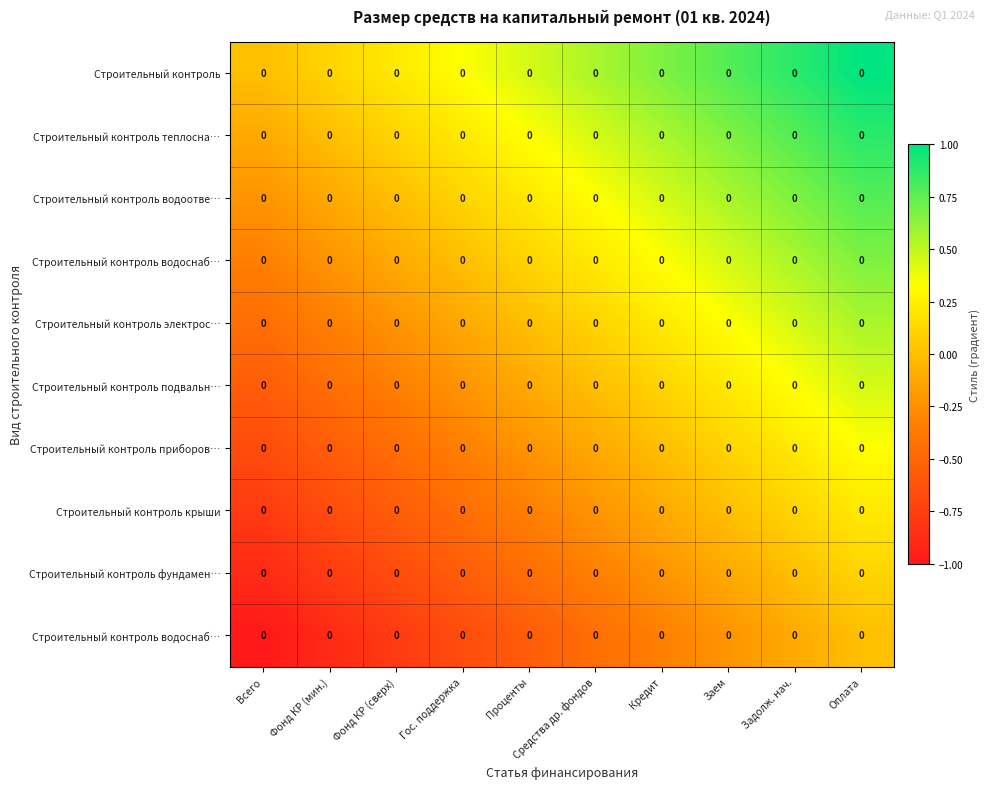

At which category is the sum across all series the highest?

Оплата